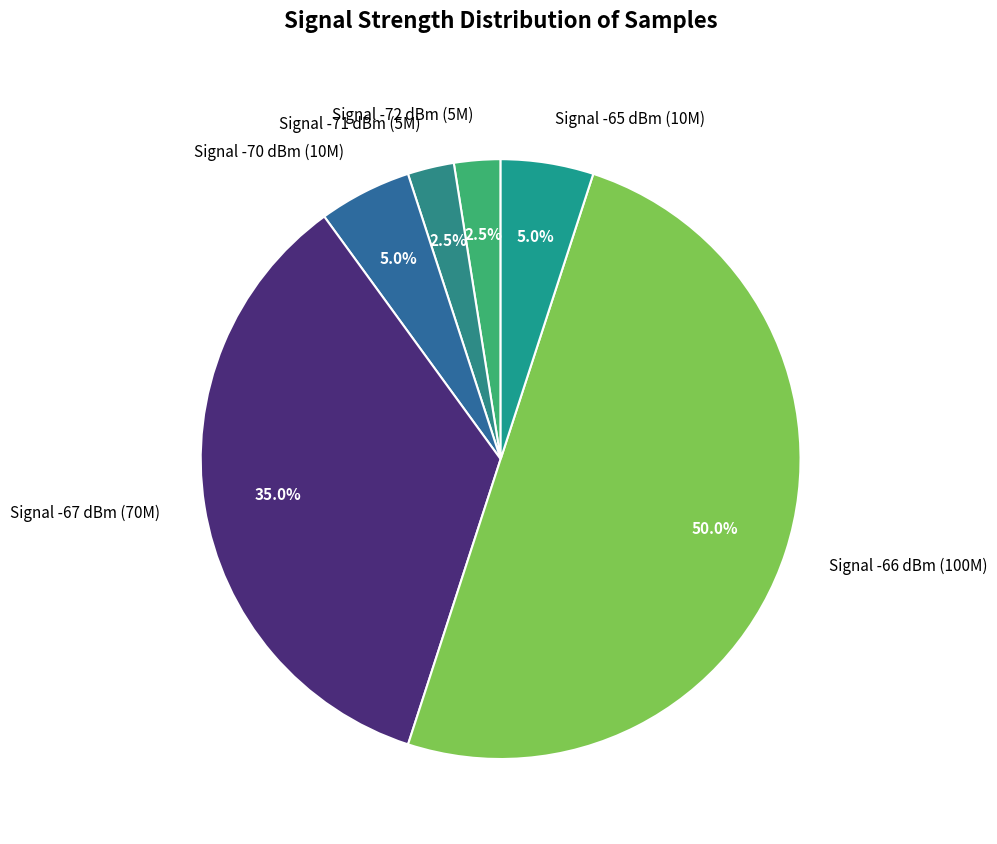

Does Signal -72 dBm (5M) account for over 50% of the chart?

No